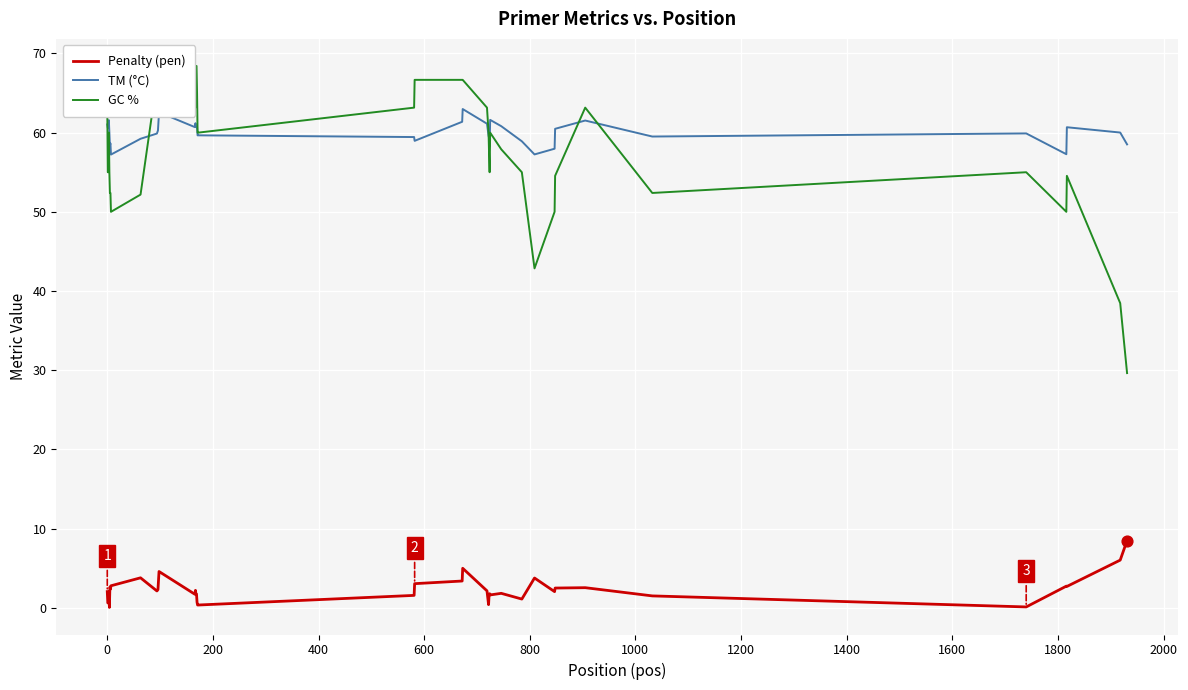

Which series has the largest total across all categories?

TM (°C)